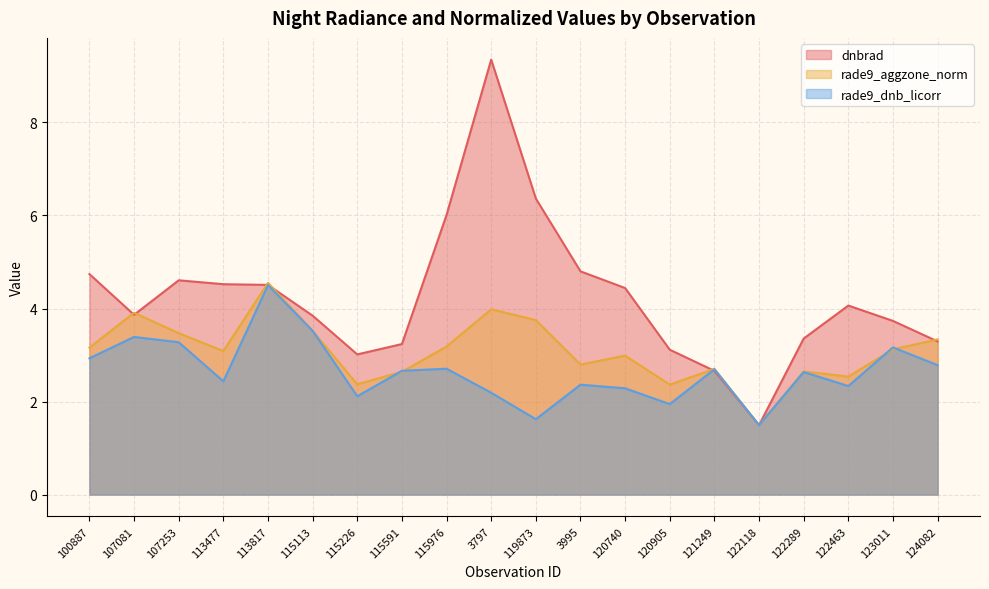

True or false: rade9_aggzone_norm has more than 1 interior local peaks.

True